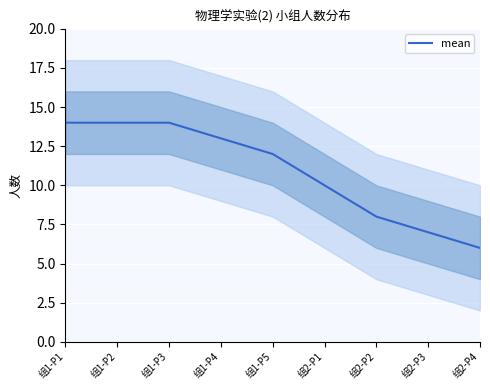

List the labels in order of value, largest first.

组1-P1, 组1-P2, 组1-P3, 组1-P4, 组1-P5, 组2-P1, 组2-P2, 组2-P3, 组2-P4